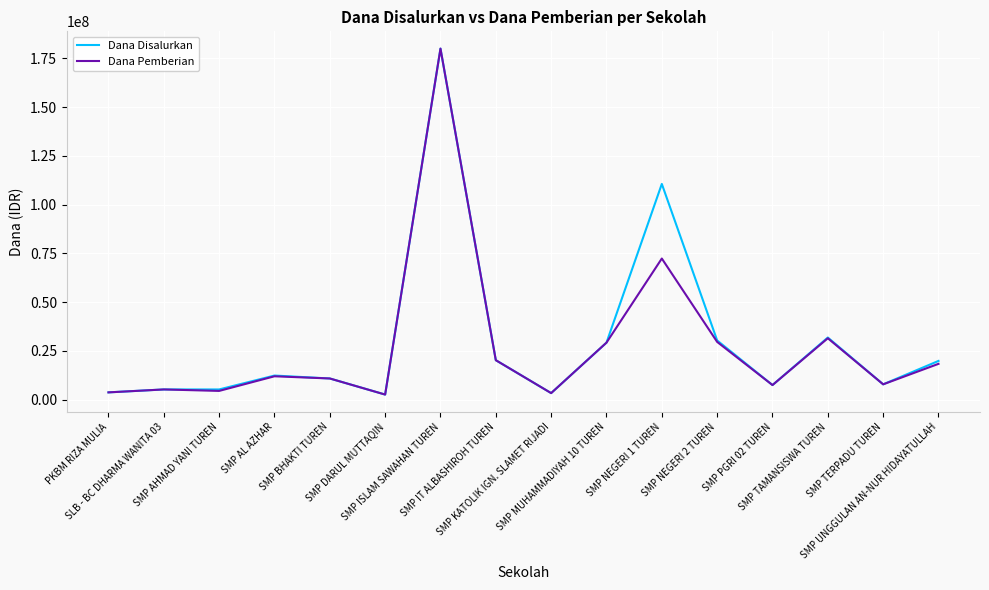

Where does the Dana Pemberian series first go above 12000000?

SMP ISLAM SAWAHAN TUREN